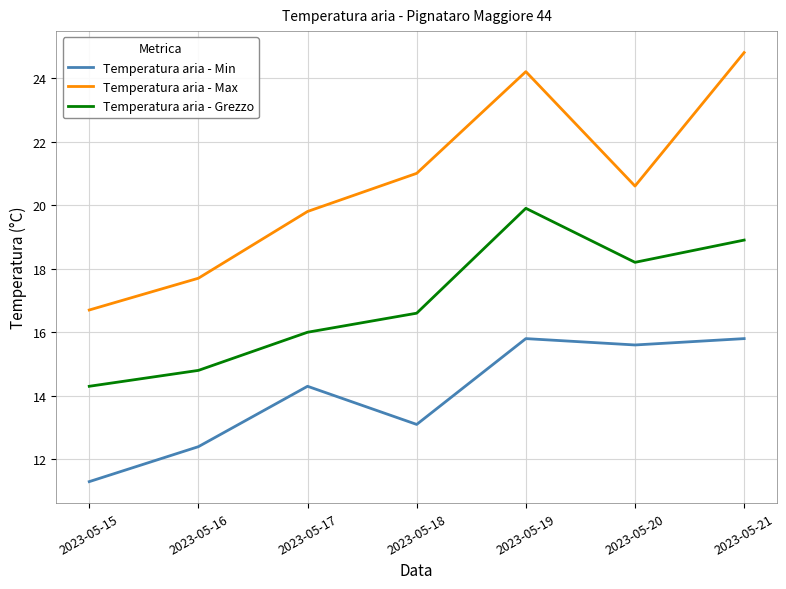

How many interior local valleys does the Temperatura aria - Grezzo series have?

1